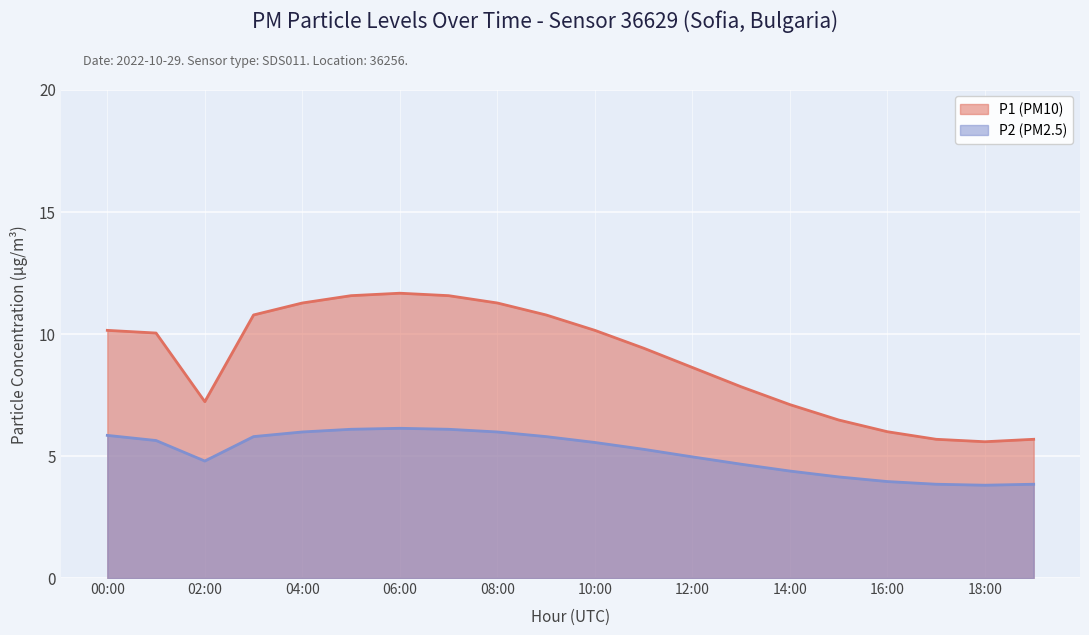

How many lines are shown in the chart?

2